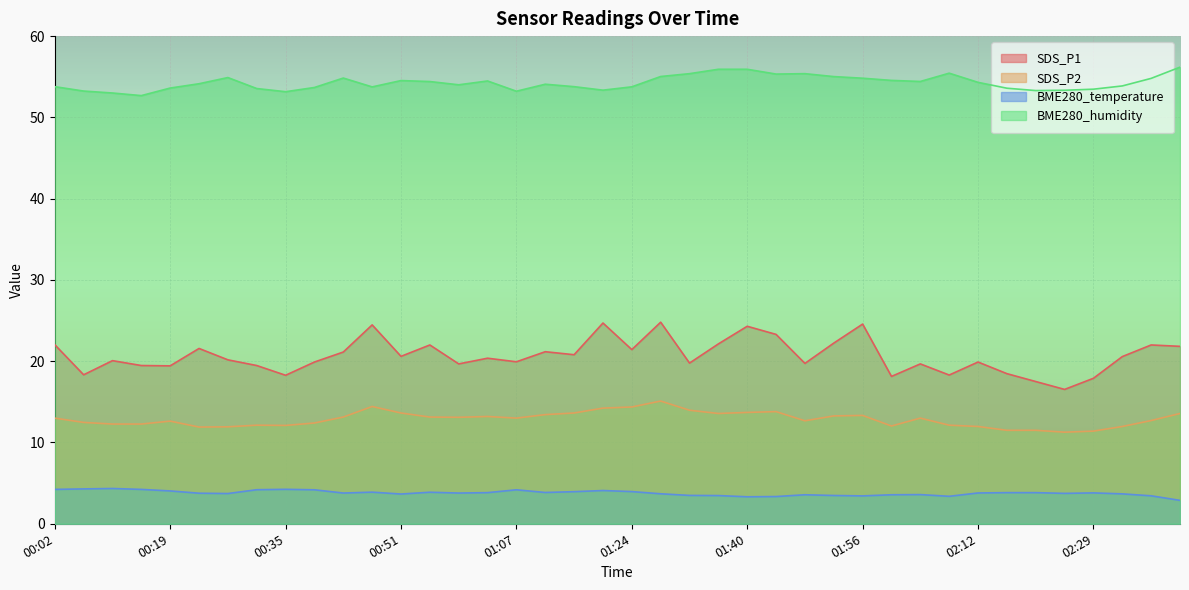

List the labels in order of BME280_temperature value, smallest first.

02:41, 01:40, 01:44, 02:08, 01:56, 02:37, 01:36, 01:52, 01:32, 01:48, 02:00, 02:04, 00:51, 02:33, 01:28, 00:27, 02:25, 00:23, 00:43, 00:59, 02:12, 02:29, 01:03, 02:17, 02:21, 01:12, 00:55, 00:47, 01:16, 01:24, 00:19, 01:20, 00:39, 01:07, 00:31, 00:02, 00:14, 00:35, 00:06, 00:10